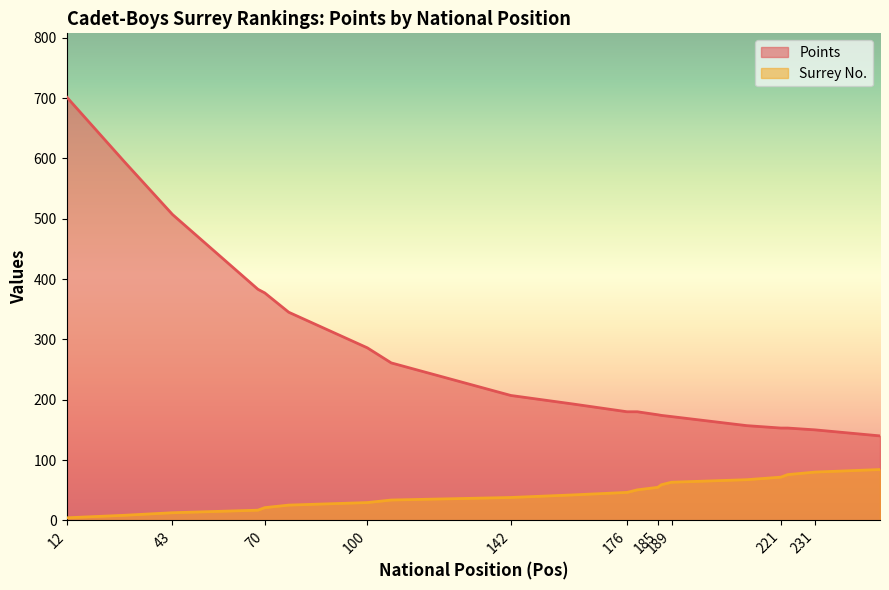

The value of Surrey No. at 12 is 4.2. True or false?

True